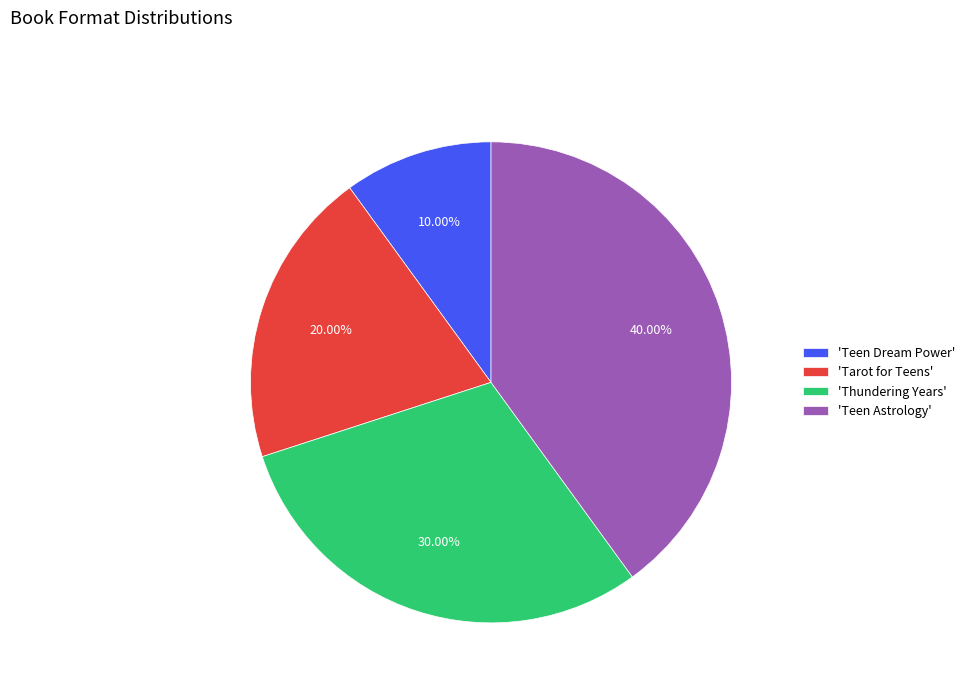

What is the largest slice in the pie chart?

'Teen Astrology'